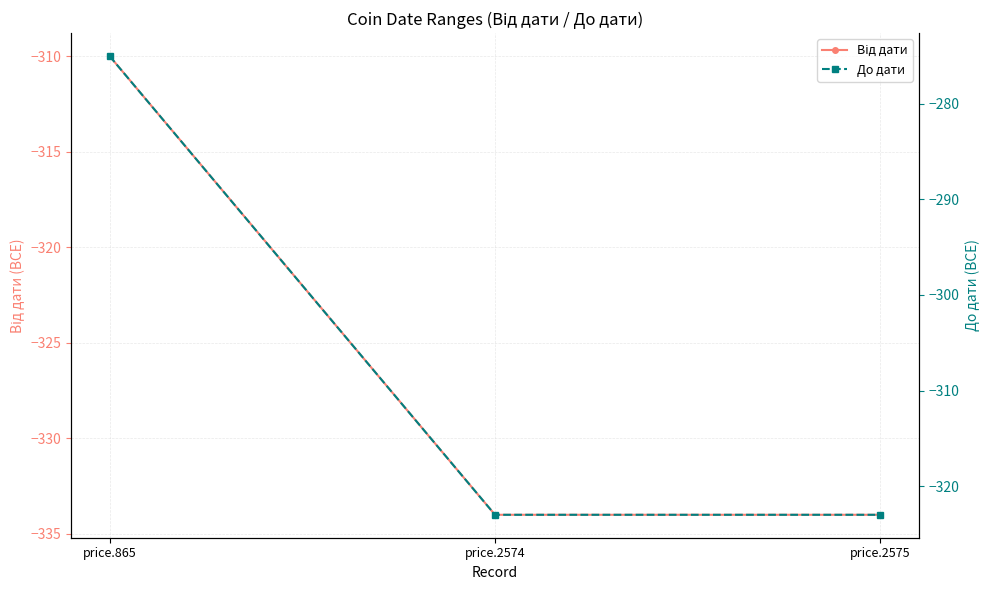

What are all the series names shown in the legend?

Від дати, До дати